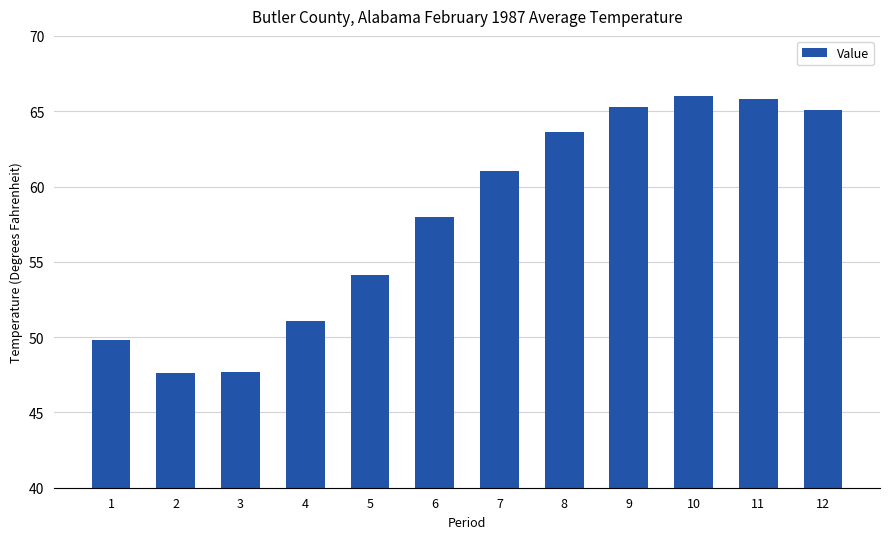

What is the maximum value shown in the chart?

66.0